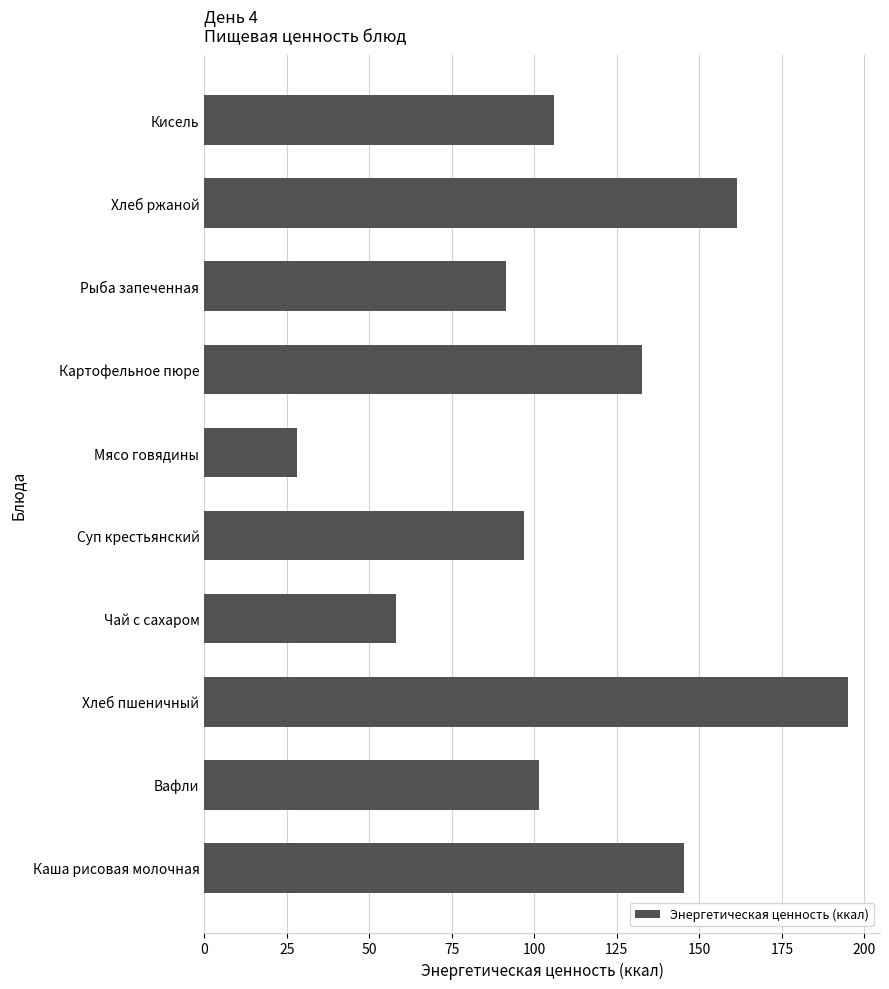

Is it true that the value at Каша рисовая молочная is 54.4?

False